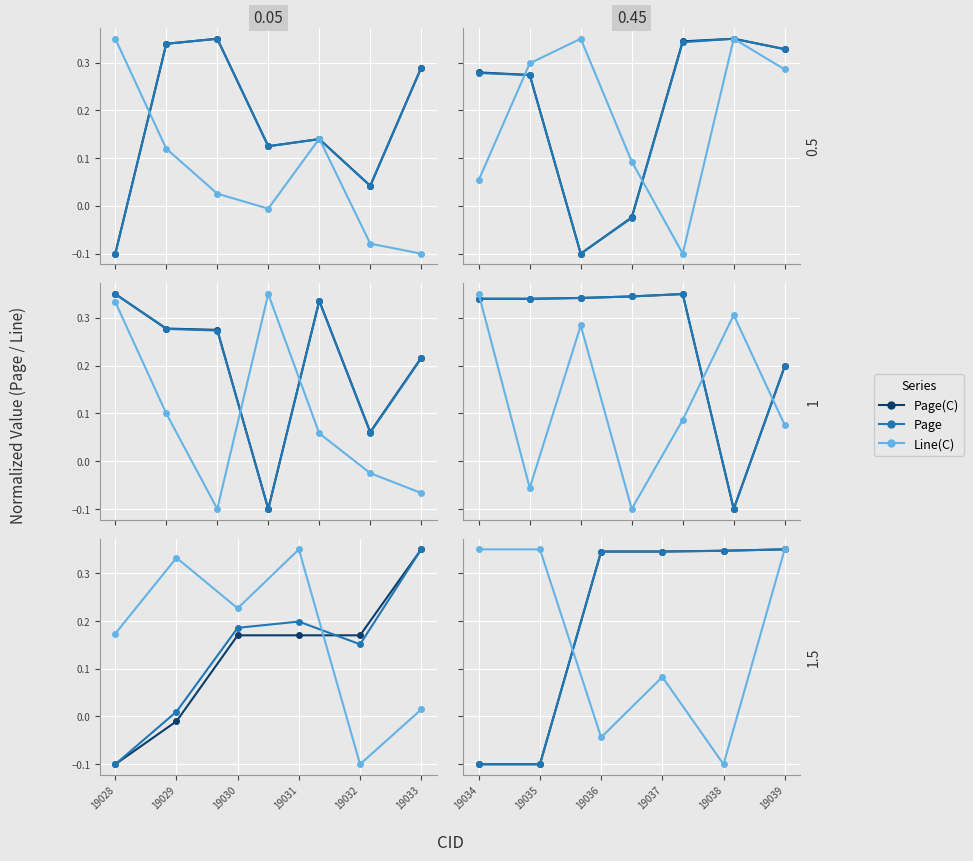

What is the difference between the Line(C) values at 19036 and 19035?

0.4